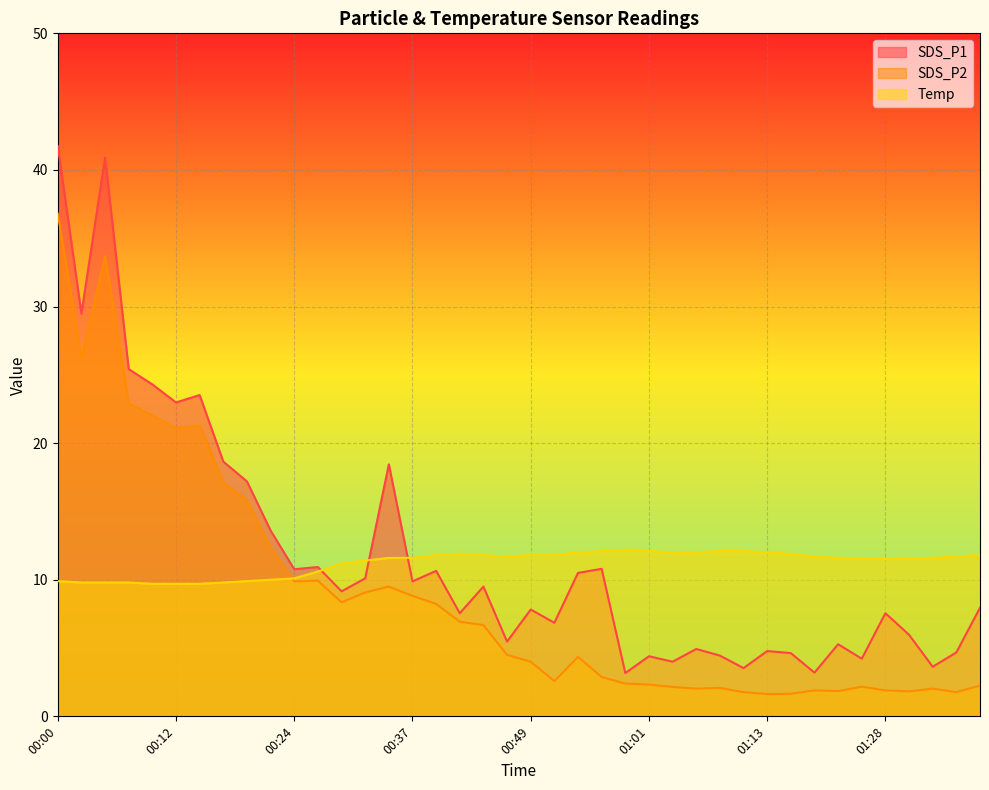

True or false: SDS_P1 and SDS_P2 intersect in this chart.

False